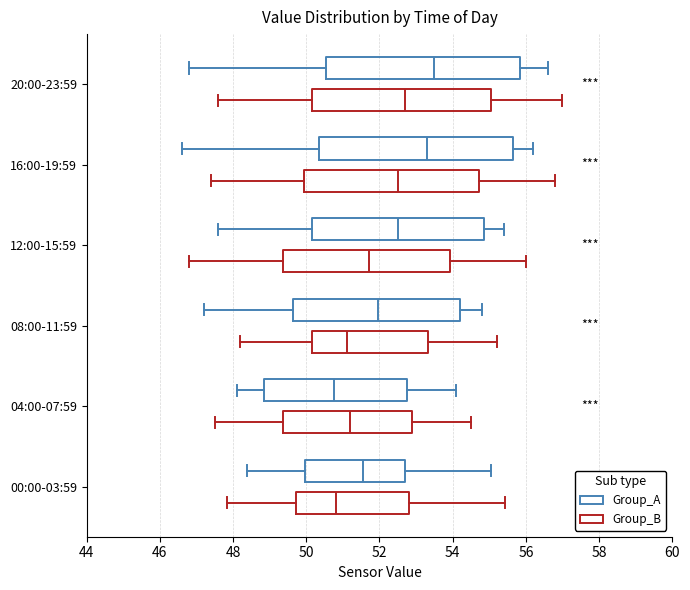

Reading bottom to top, transcribe this box plot: for each box, give where its median line is, the range the box spans, and where its two whiskers end, as read against the x-axis. The values are not printed on the chart, so give them approximately, as read against the axis.

00:00-03:59 (Group_B): median 50.8, box 49.8 to 52.8, whiskers 47.8 to 55.4
00:00-03:59 (Group_A): median 51.6, box 50.0 to 52.8, whiskers 48.4 to 55.0
04:00-07:59 (Group_B): median 51.2, box 49.4 to 52.8, whiskers 47.6 to 54.6
04:00-07:59 (Group_A): median 50.8, box 48.8 to 52.8, whiskers 48.2 to 54.2
08:00-11:59 (Group_B): median 51.2, box 50.2 to 53.4, whiskers 48.2 to 55.2
08:00-11:59 (Group_A): median 52.0, box 49.6 to 54.2, whiskers 47.2 to 54.8
12:00-15:59 (Group_B): median 51.8, box 49.4 to 54.0, whiskers 46.8 to 56.0
12:00-15:59 (Group_A): median 52.6, box 50.2 to 54.8, whiskers 47.6 to 55.4
16:00-19:59 (Group_B): median 52.6, box 50.0 to 54.8, whiskers 47.4 to 56.8
16:00-19:59 (Group_A): median 53.4, box 50.4 to 55.6, whiskers 46.6 to 56.2
20:00-23:59 (Group_B): median 52.8, box 50.2 to 55.0, whiskers 47.6 to 57.0
20:00-23:59 (Group_A): median 53.6, box 50.6 to 55.8, whiskers 46.8 to 56.6